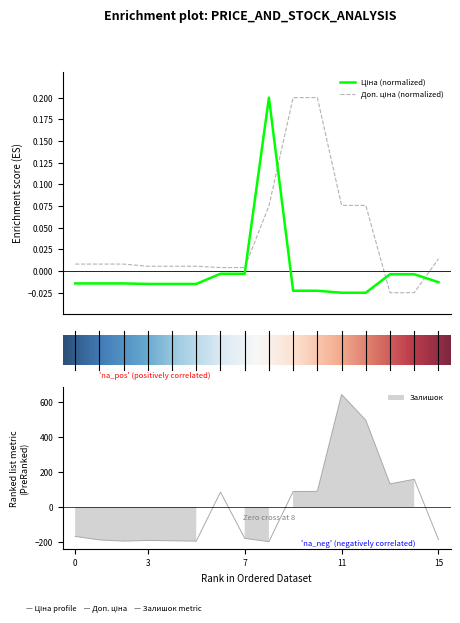

At 13, list the series in order from smallest to largest.

Доп. ціна, Ціна, Залишок